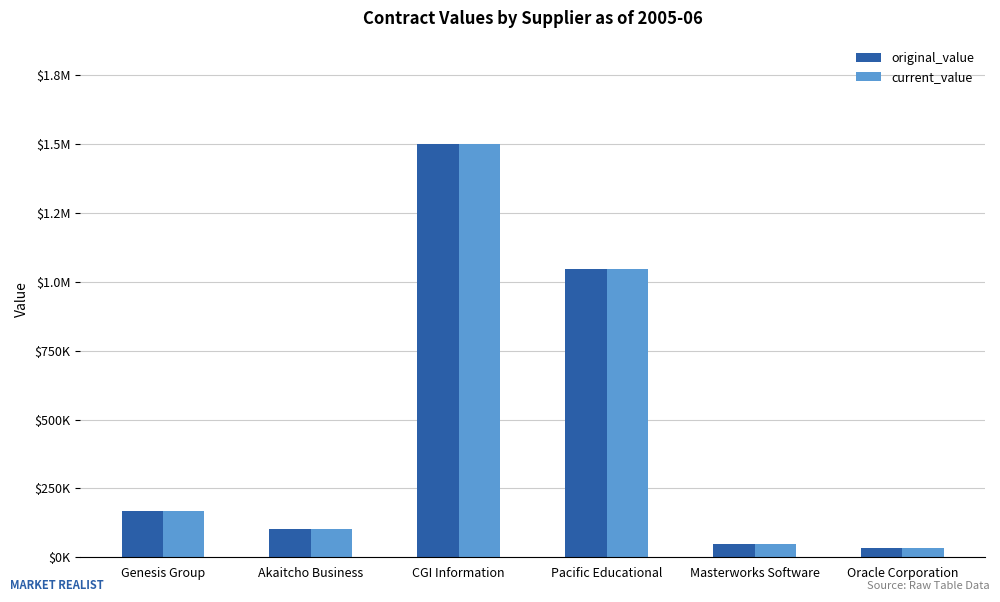

Does the chart contain stacked bars?

No